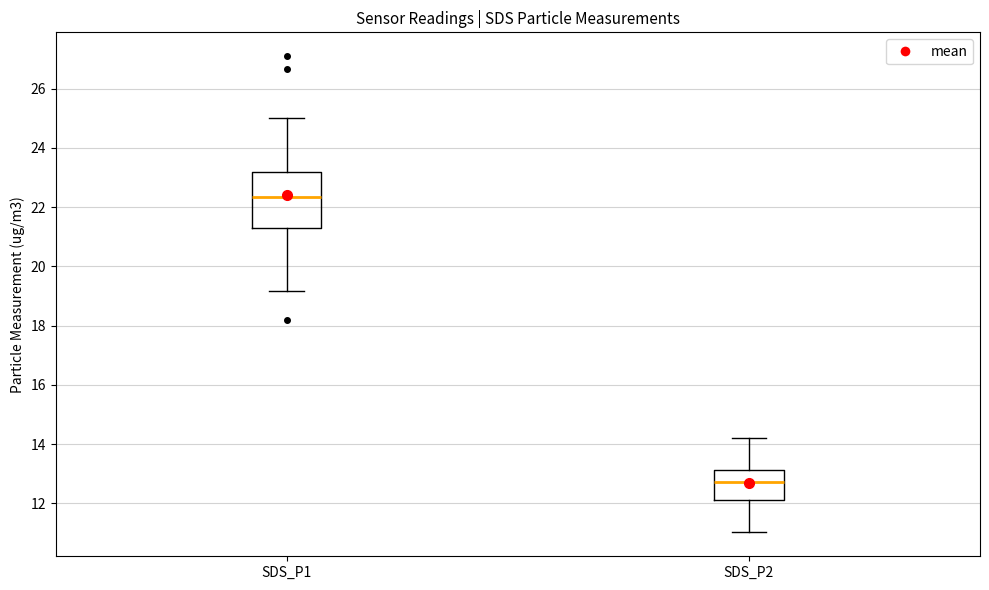

Where is the upper edge of the box for SDS_P2 on the y-axis? The values are not printed on the chart, so give them approximately, as read against the axis.

13.2